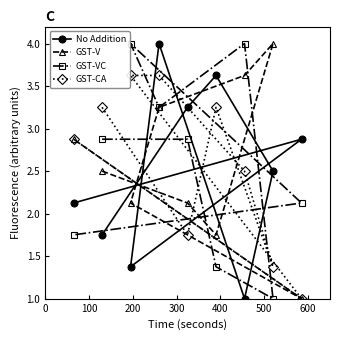

What is the smallest value displayed?

1.0